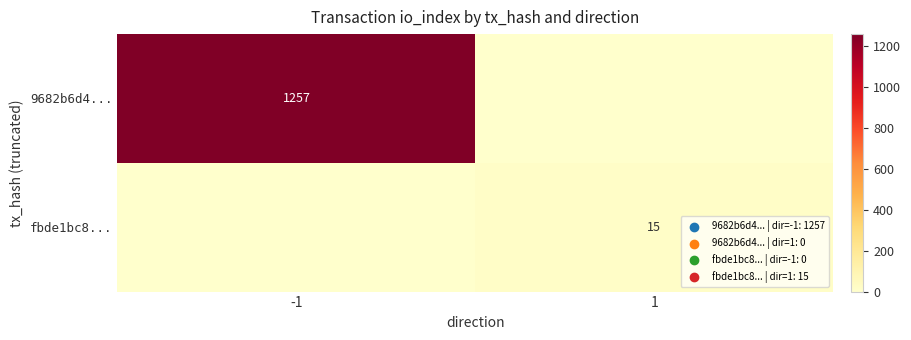

What is the difference between the highest and lowest values at -1?

1257